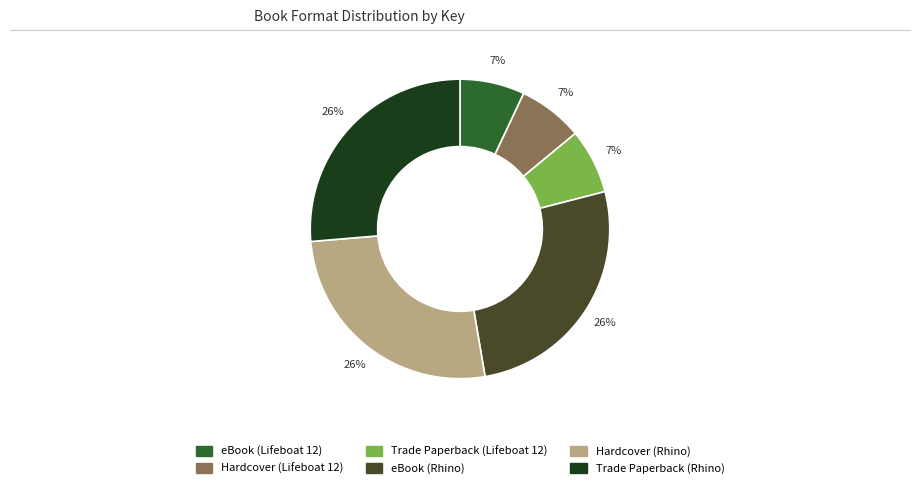

Is there a majority slice in this chart?

No